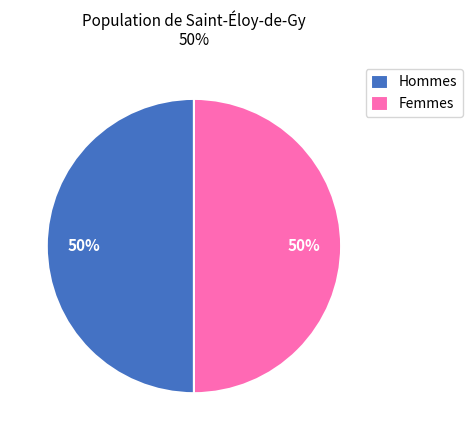

Is the sum of Hommes and Femmes greater than half?

Yes